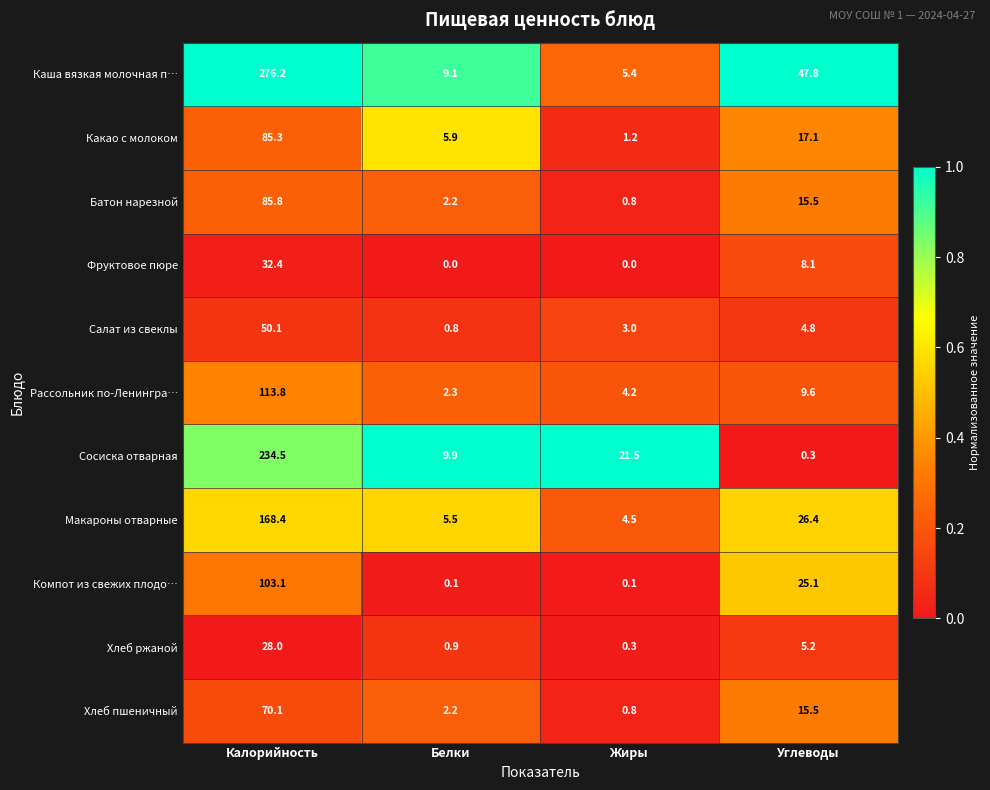

What is the difference between the second highest and minimum values in the Макароны отварные series?

21.9